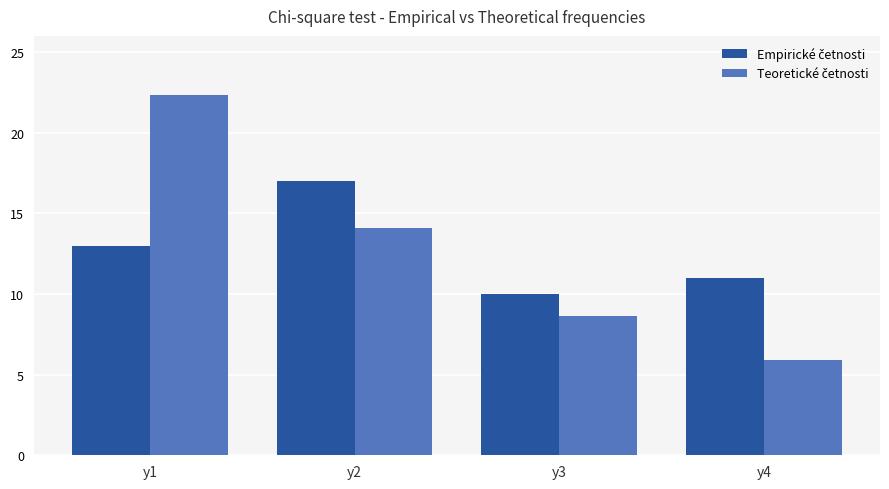

What is the smallest value displayed?

5.9